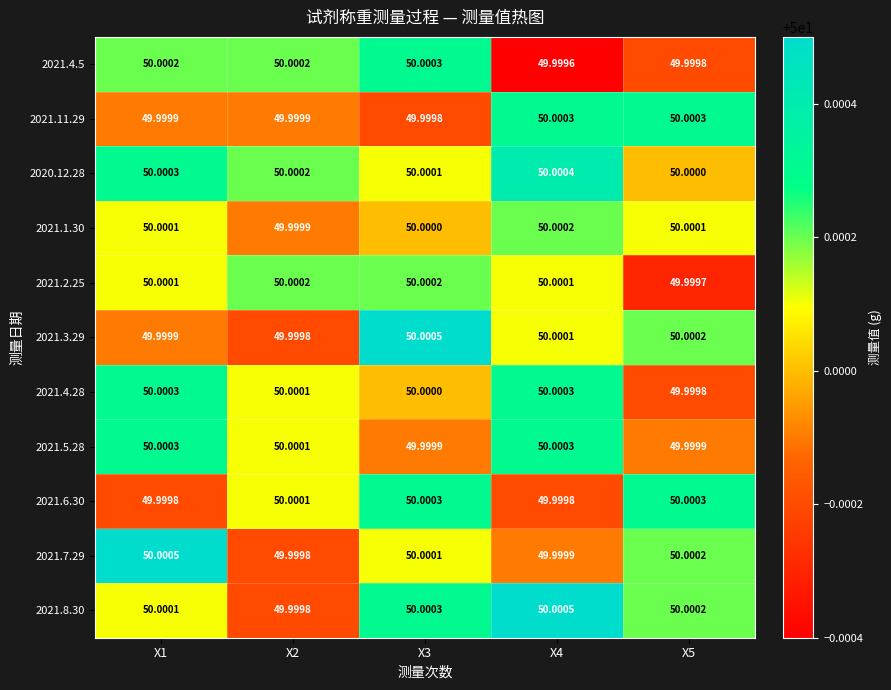

What is the total value across all series at X1?

550.0